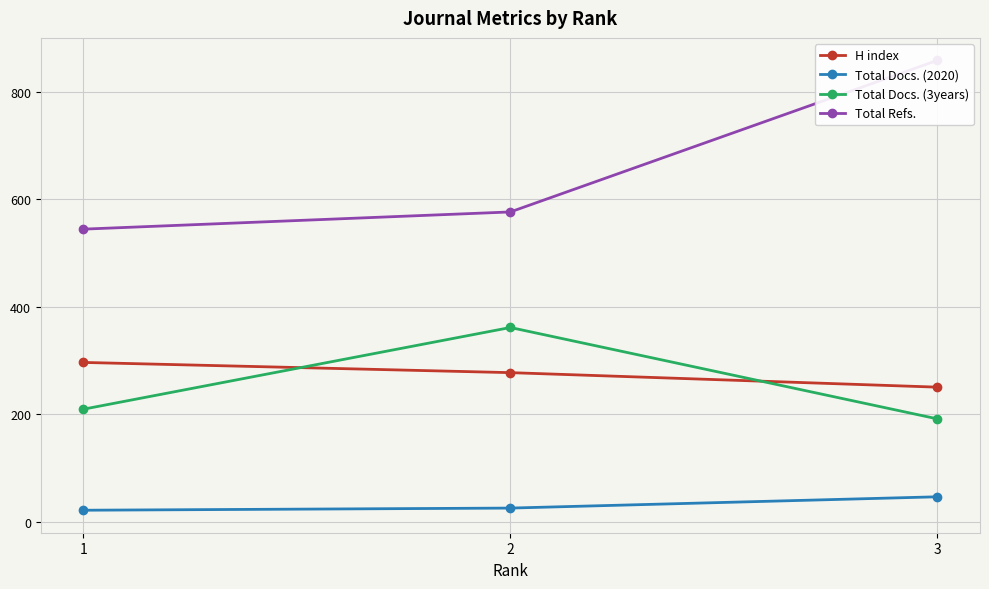

The Total Refs. series shows 1415 at 3. True or false?

False